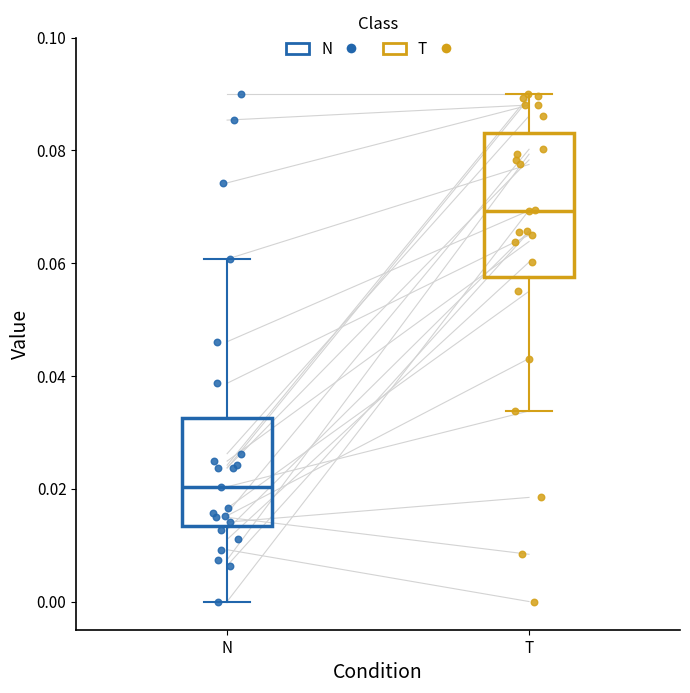

Where does the lower whisker of the box for N end on the y-axis? The values are not printed on the chart, so give them approximately, as read against the axis.

0.000